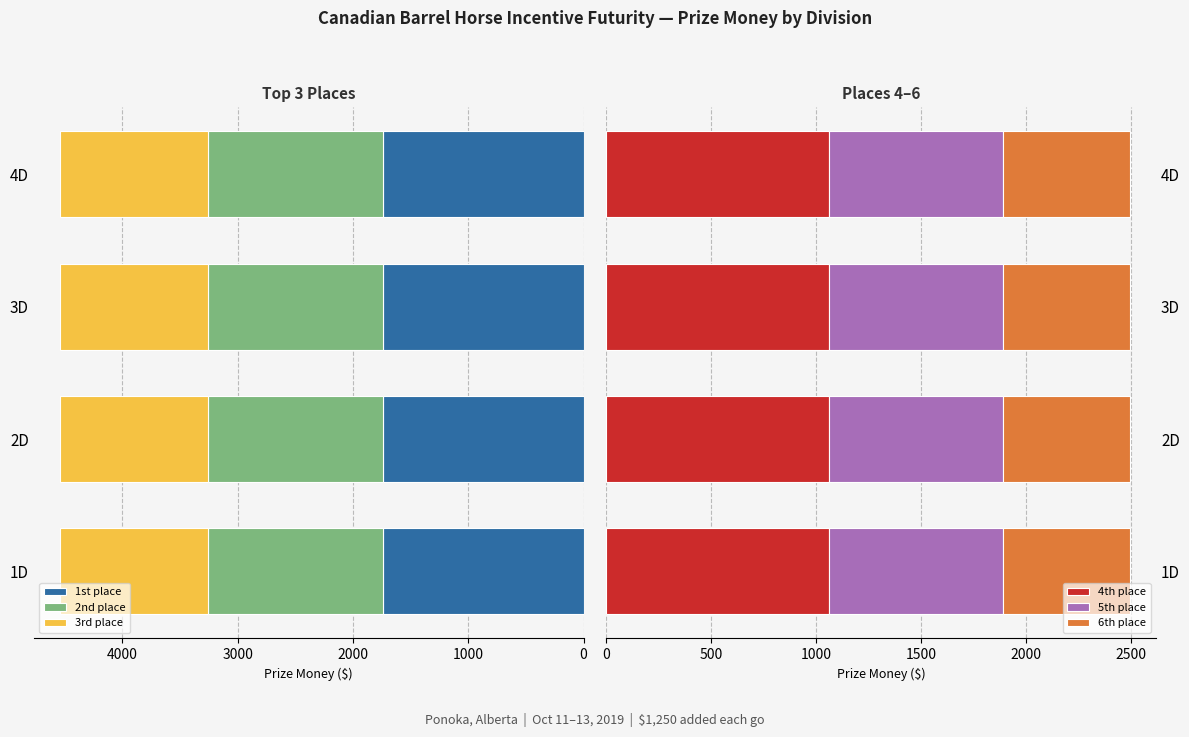

What is the maximum value for 2nd place?

1513